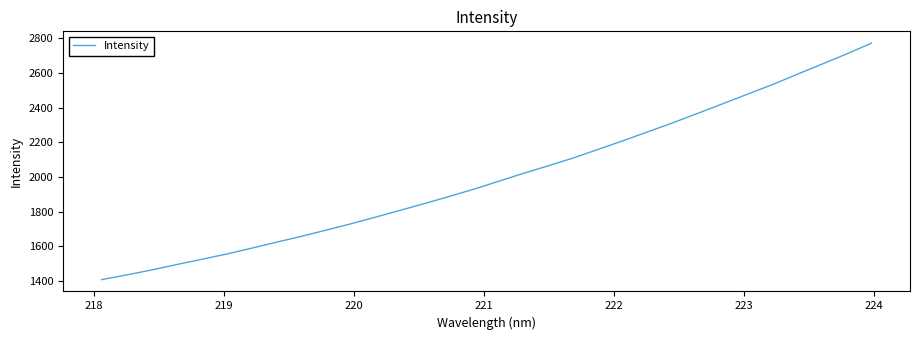

What is the maximum value shown in the chart?

2772.3